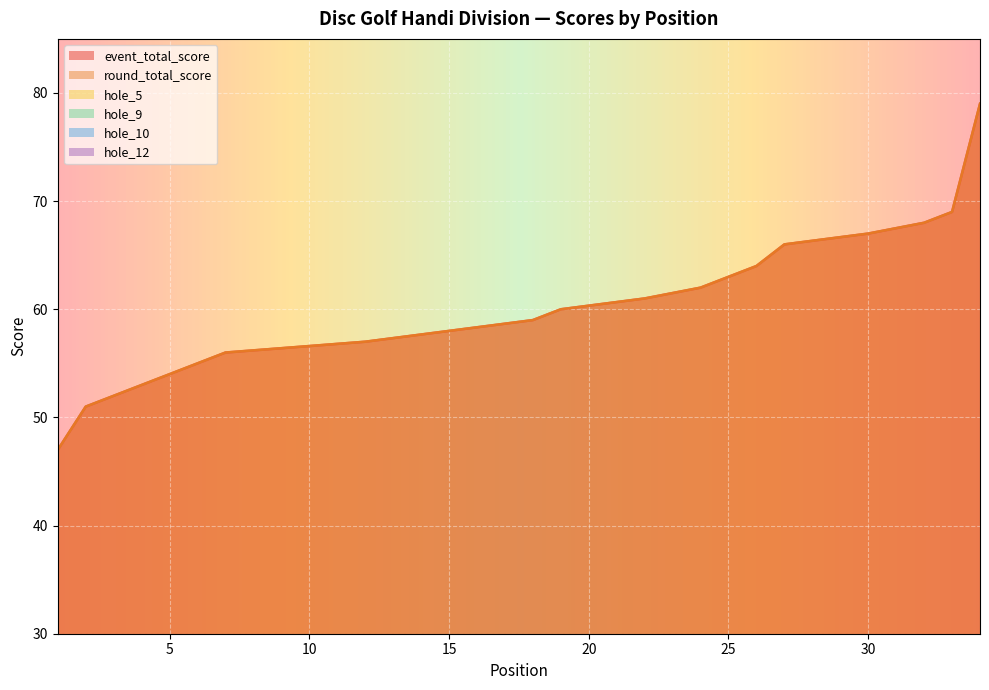

What is the maximum value for round_total_score?

79